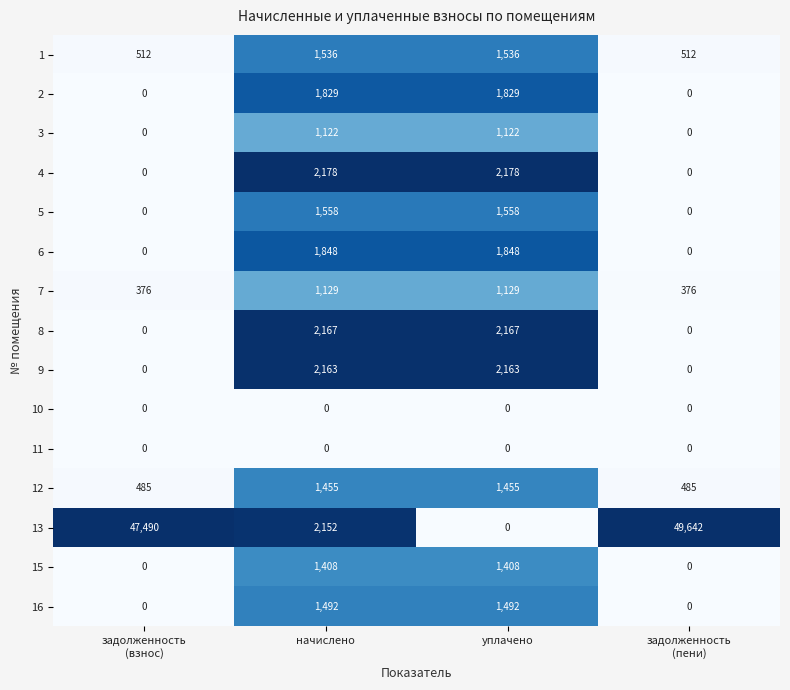

What is the lowest value of the 1 series?

512